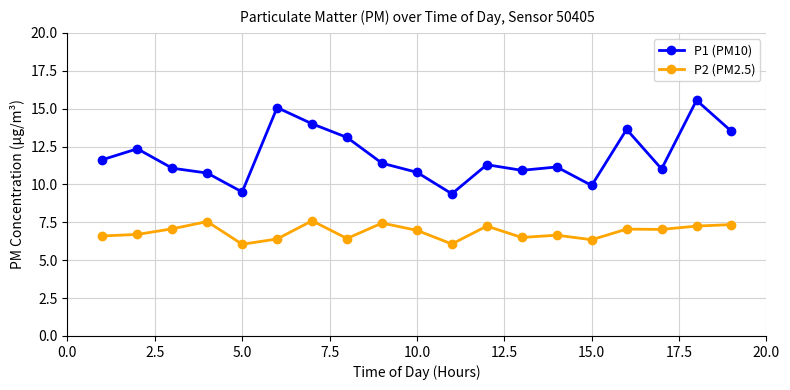

Which series has the largest total across all categories?

P1 (PM10)